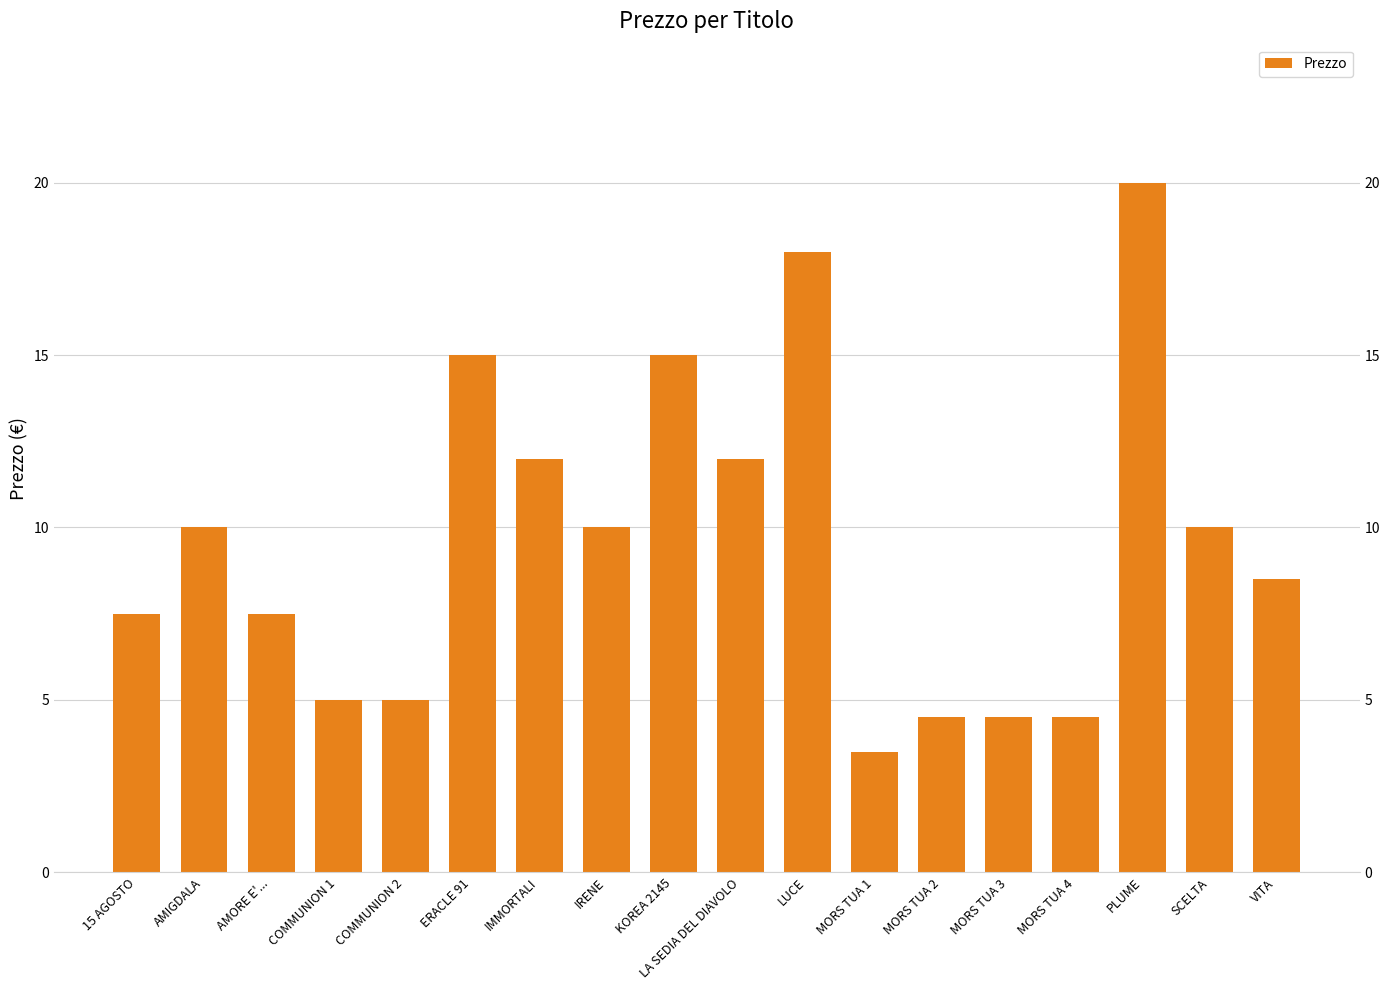

Reading left to right, what are all the values shown in this chart?

15 AGOSTO=7.5	AMIGDALA=10.0	AMORE E'...=7.5	COMMUNION 1=5.0	COMMUNION 2=5.0	ERACLE 91=15.0	IMMORTALI=12.0	IRENE=10.0	KOREA 2145=15.0	LA SEDIA DEL DIAVOLO=12.0	LUCE=18.0	MORS TUA 1=3.5	MORS TUA 2=4.5	MORS TUA 3=4.5	MORS TUA 4=4.5	PLUME=20.0	SCELTA=10.0	VITA=8.5